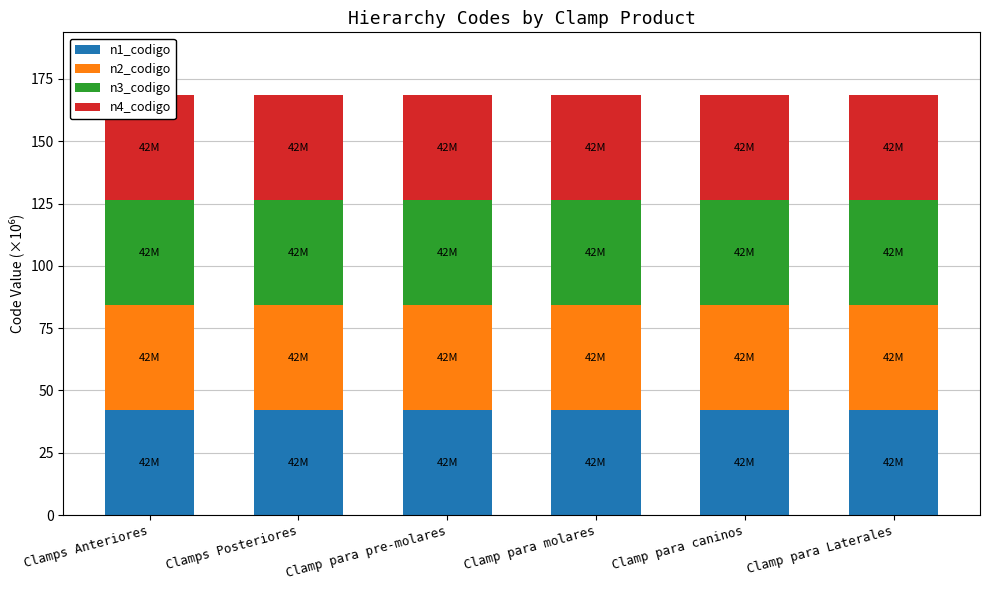

What is the sum of all n1_codigo values?

252.0